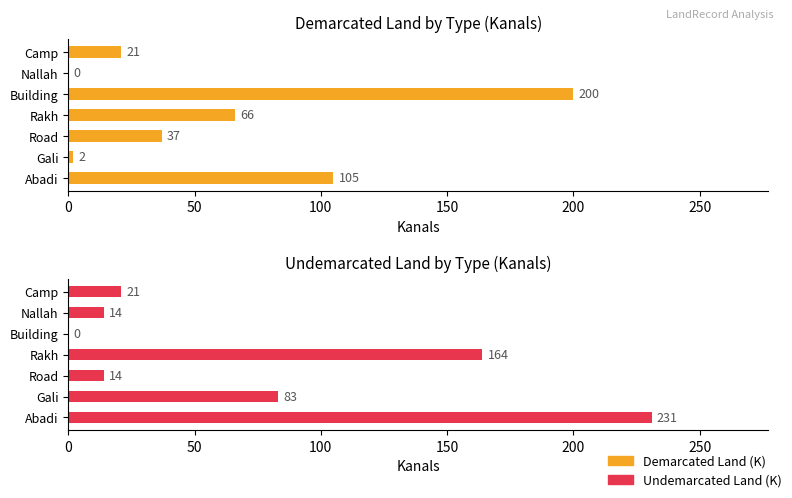

What is the average value of the Demarcated Land (K) series?

62